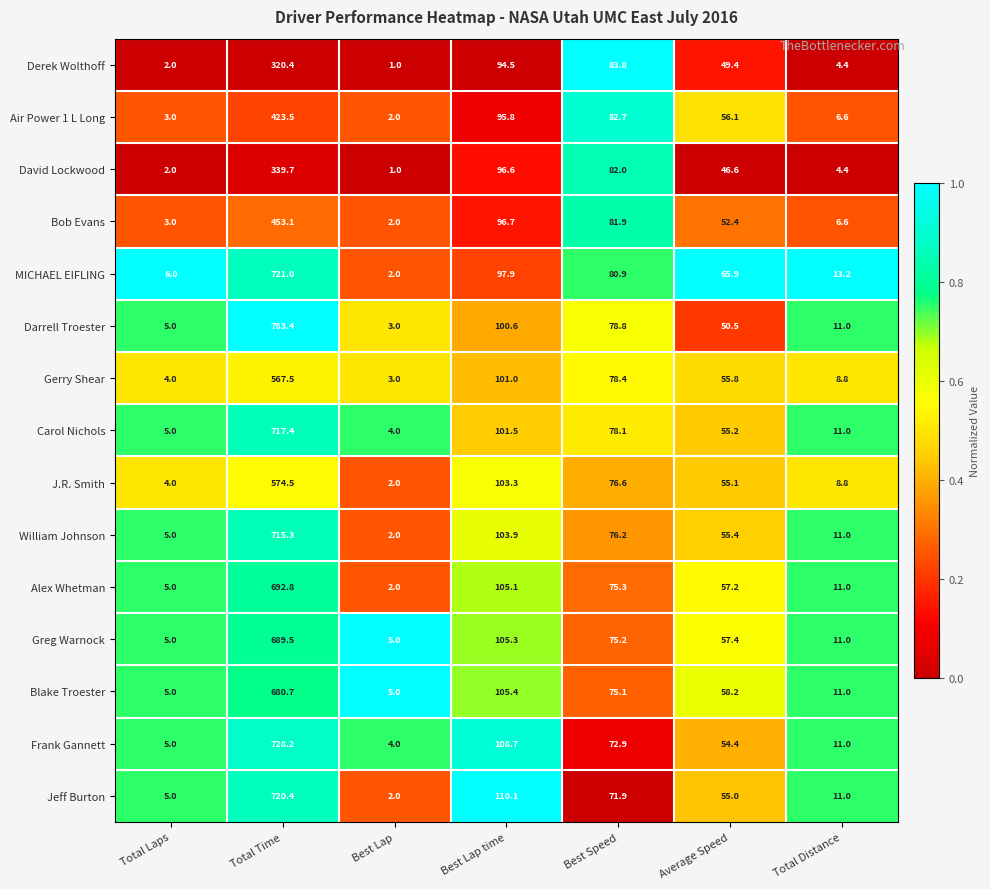

The value of Darrell Troester at Best Lap is 3.0. True or false?

True